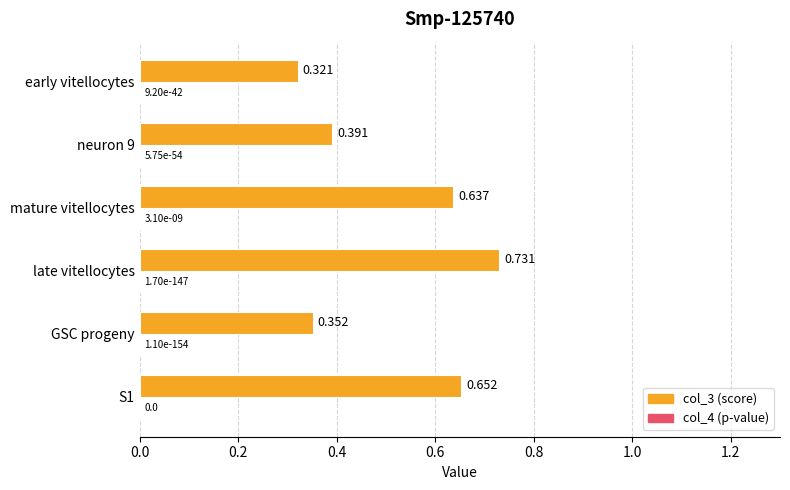

At which category is the sum across all series the highest?

late vitellocytes